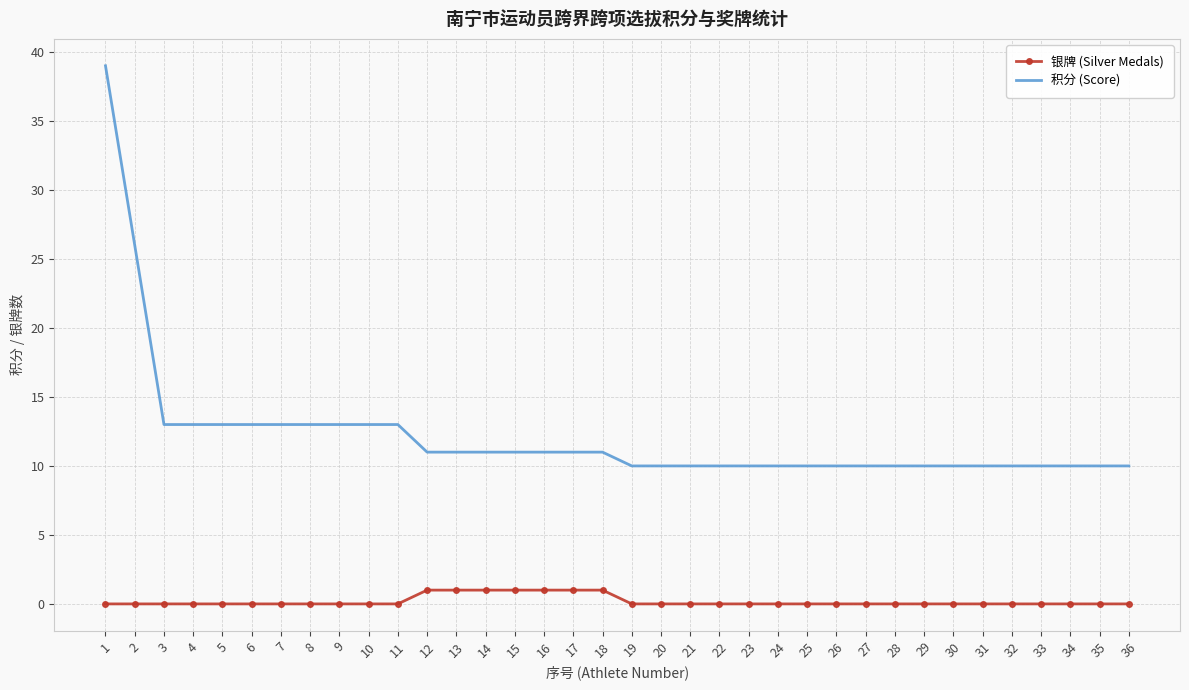

Which series has the largest total across all categories?

积分 (Score)